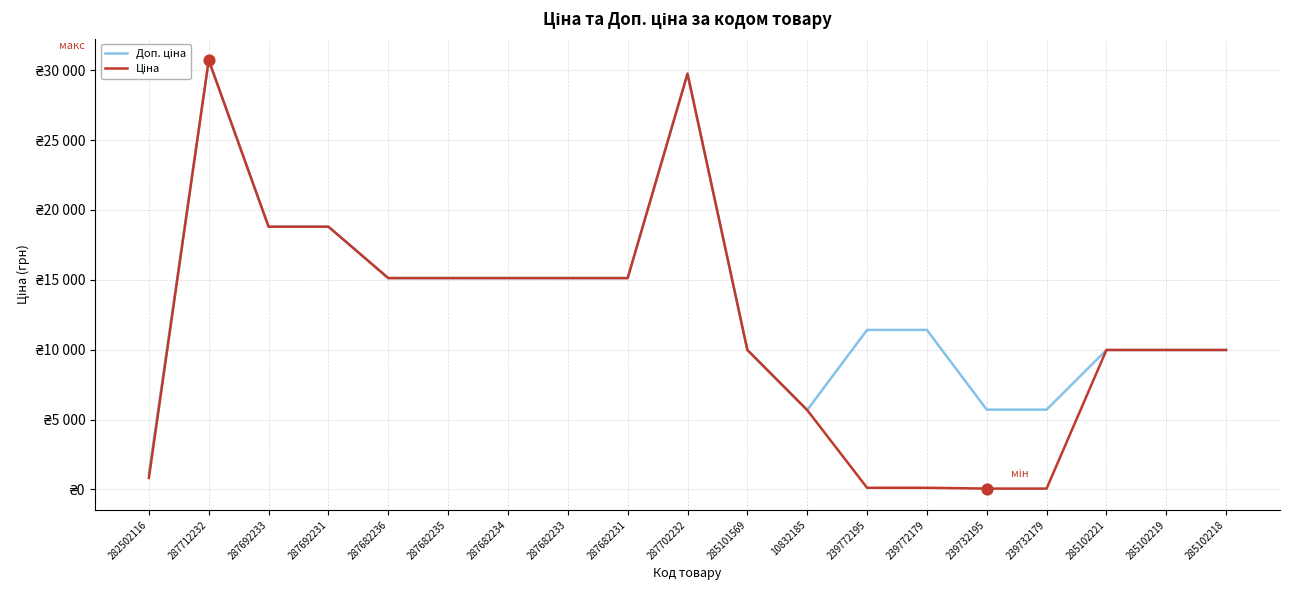

Does the chart have visible grid lines?

Yes